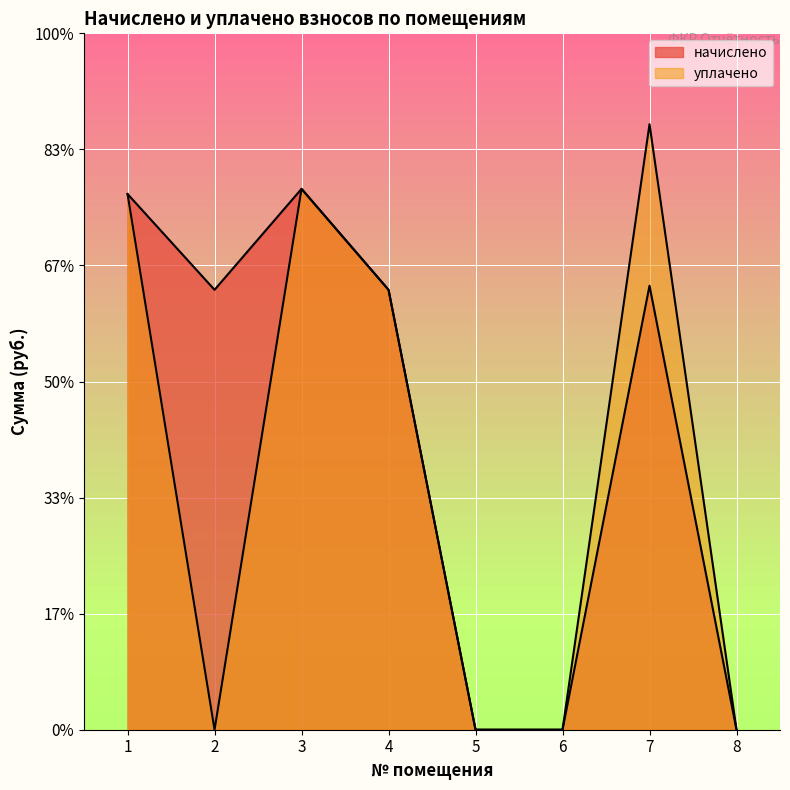

True or false: уплачено has a value of 801.6 at 1.

False